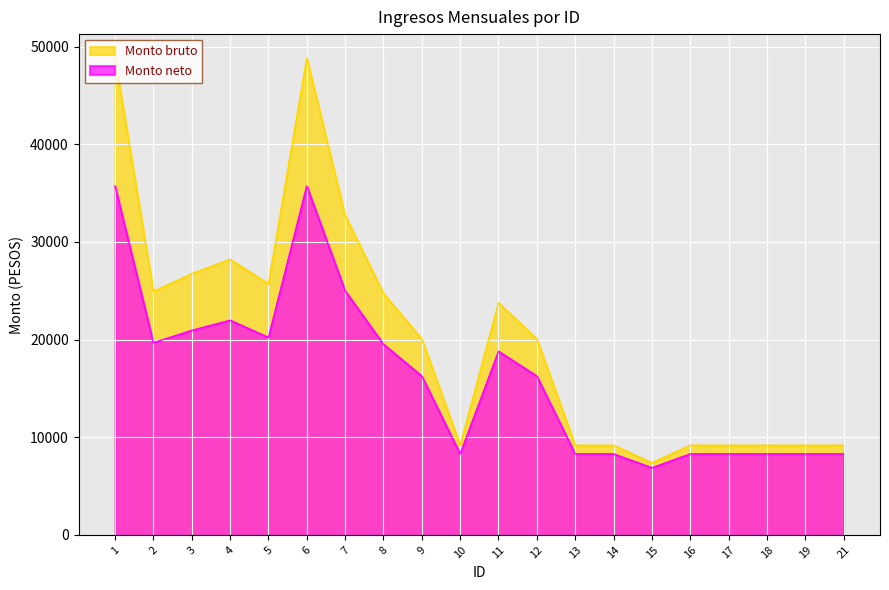

What is the sum of all Monto bruto values?

405314.6